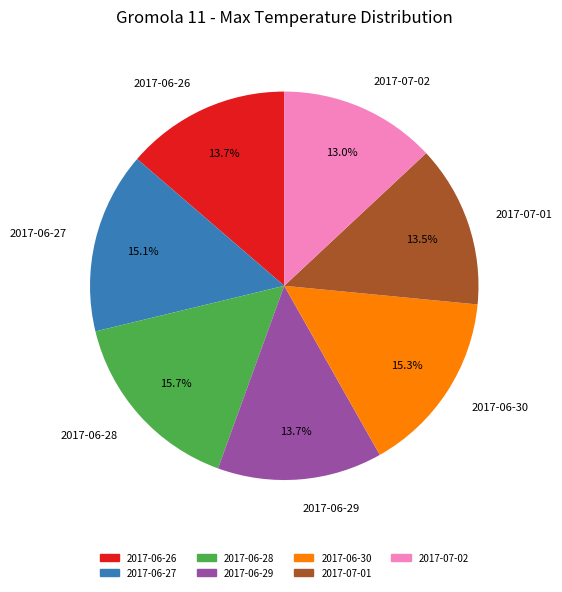

Does 2017-06-26 account for over 50% of the chart?

No